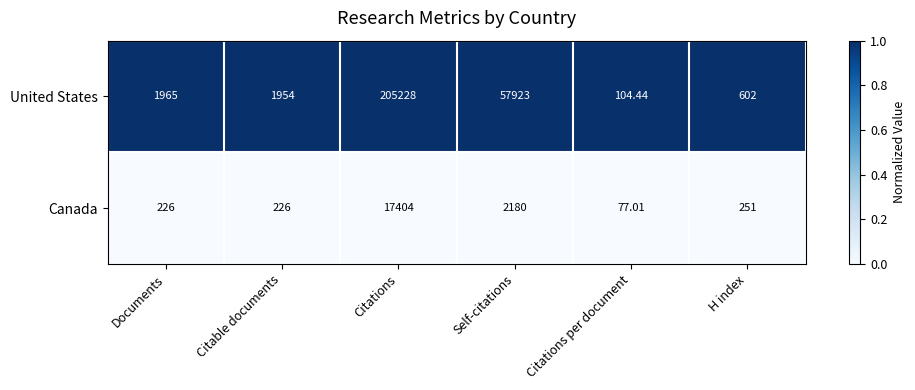

Count the number of data series in this chart.

2